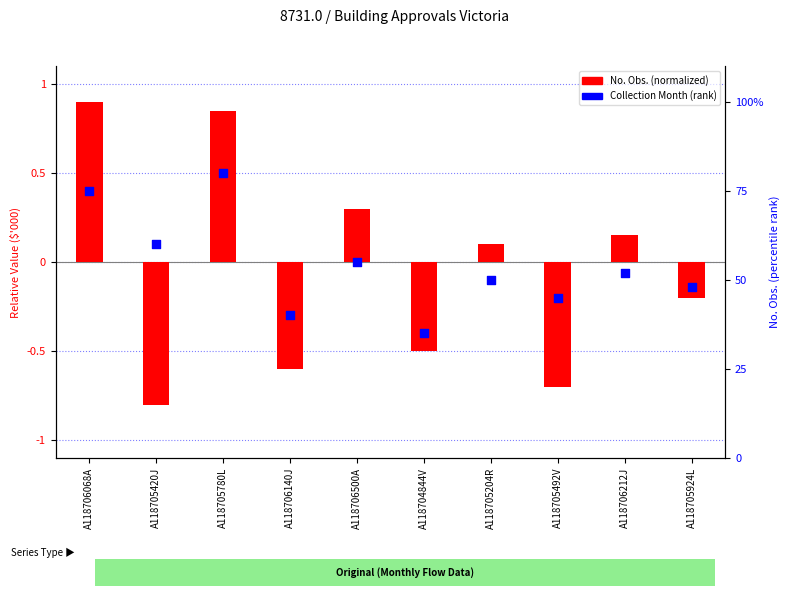

Which series contains the lowest Y value?

No. Obs. (normalized)